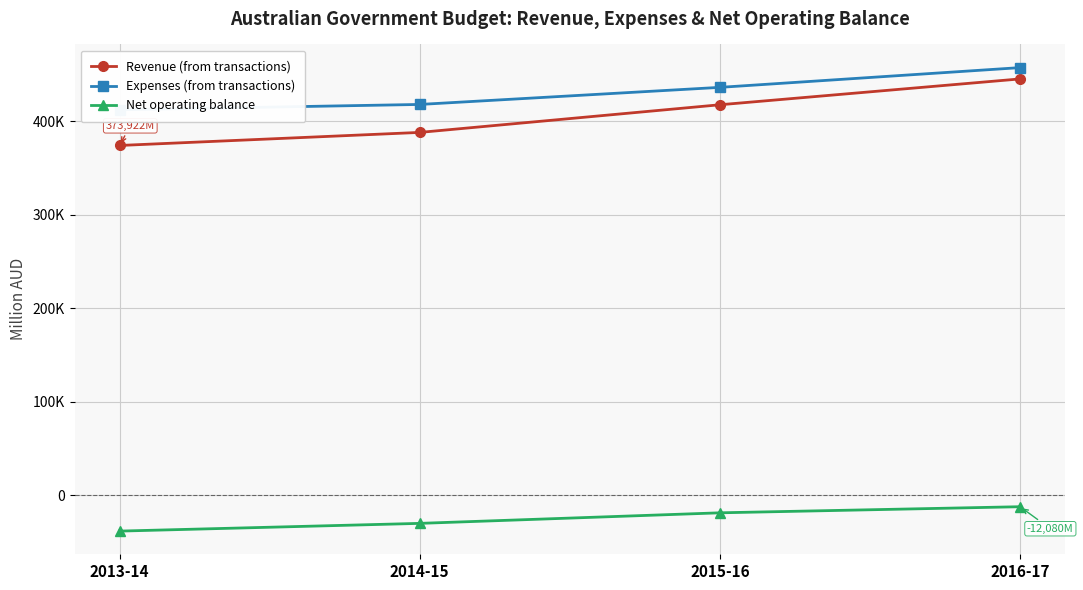

At which label is Expenses (from transactions) closest to 434585?

2015-16